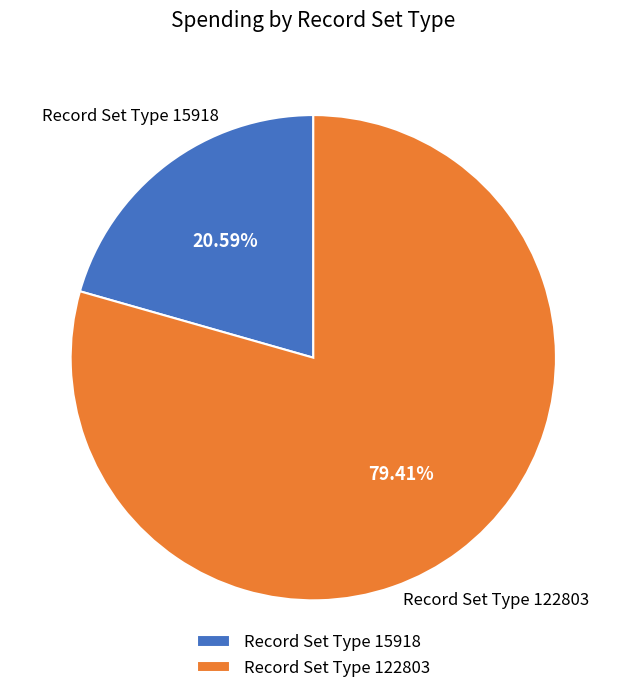

Which slice is the smallest?

Record Set Type 15918